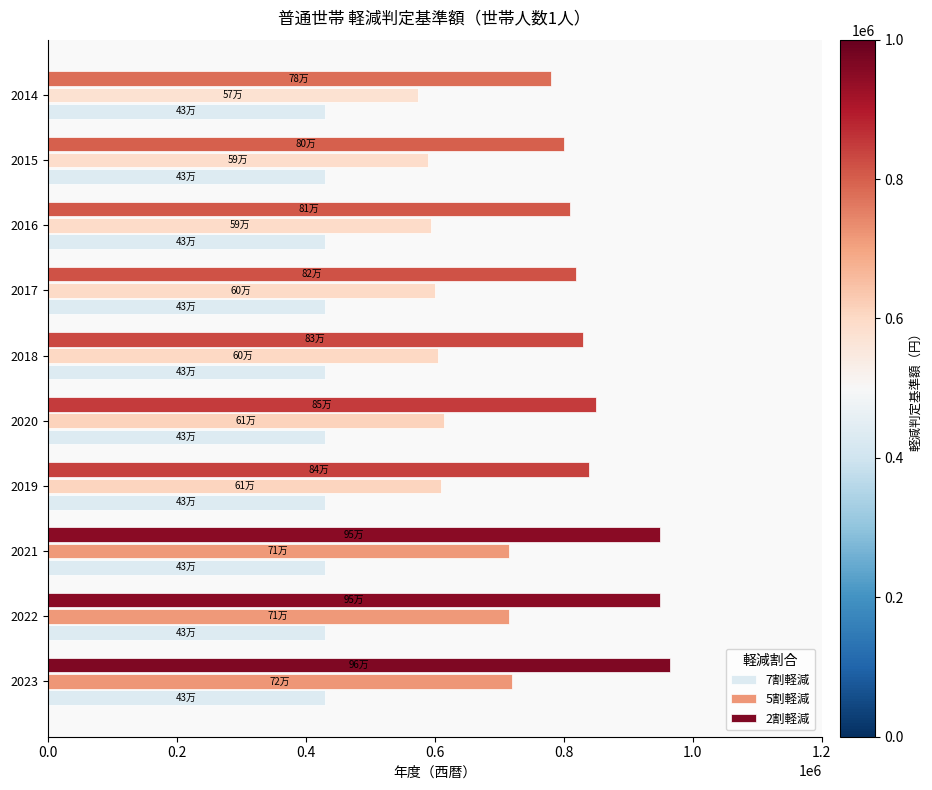

Which series has the widest spread of values?

2割軽減